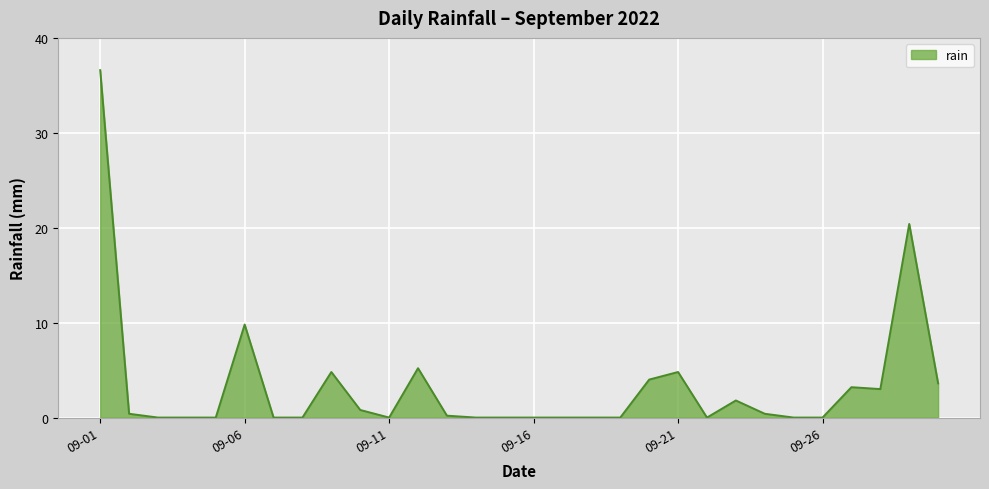

What is the maximum value shown in the chart?

36.6